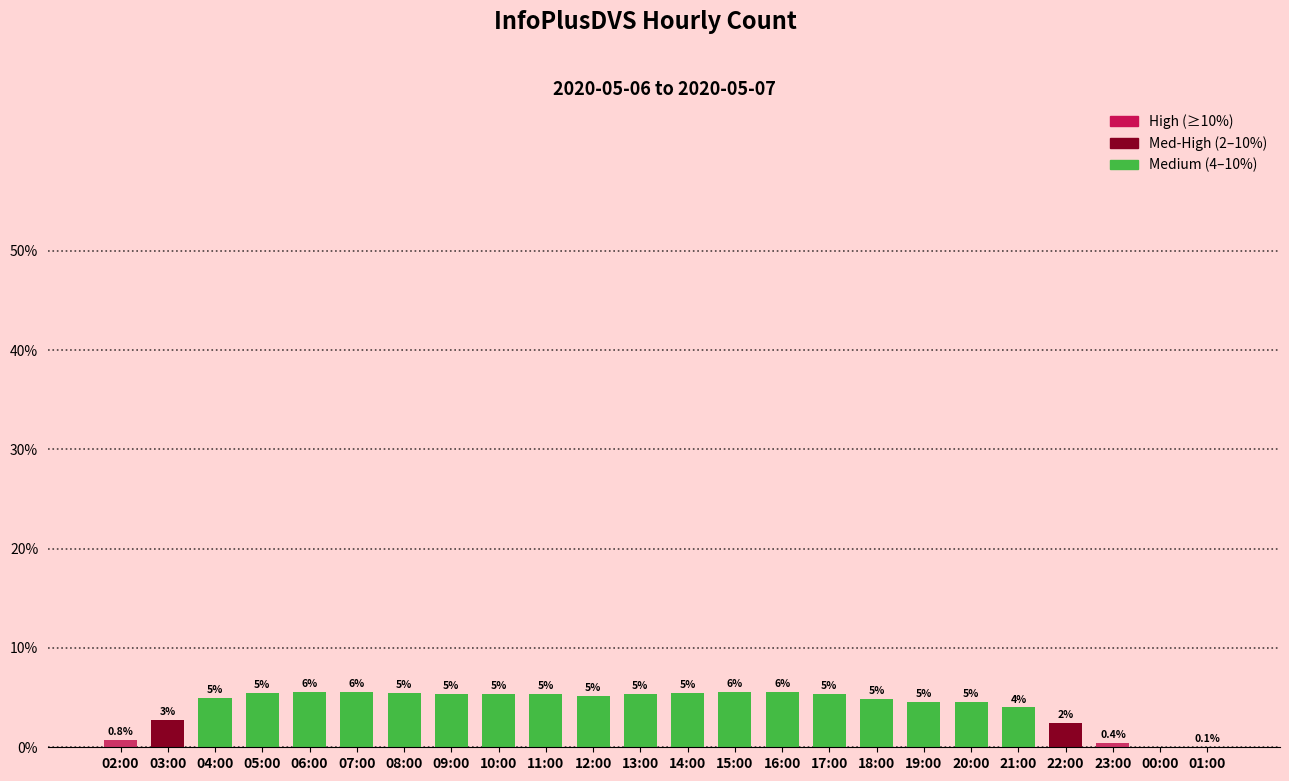

Rank the categories by value from highest to lowest.

15:00, 16:00, 06:00, 07:00, 14:00, 08:00, 05:00, 10:00, 11:00, 09:00, 13:00, 17:00, 12:00, 04:00, 18:00, 20:00, 19:00, 21:00, 03:00, 22:00, 02:00, 23:00, 01:00, 00:00